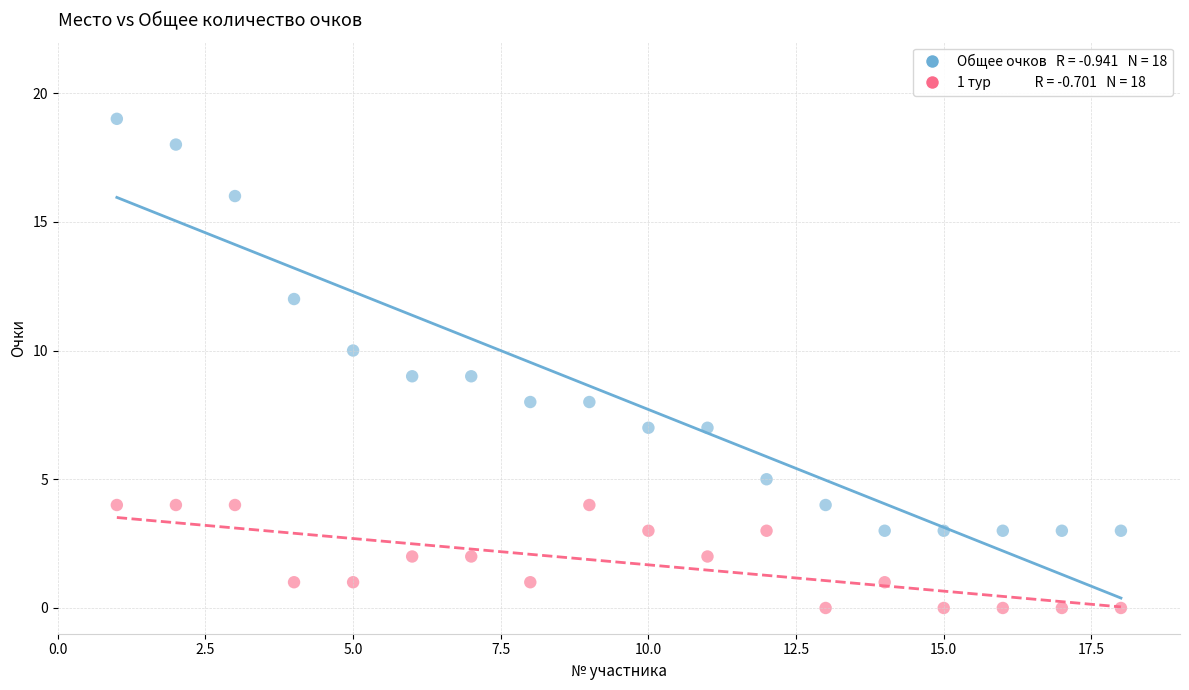

Across all data points, what is the range of Y values (max minus min)?

19